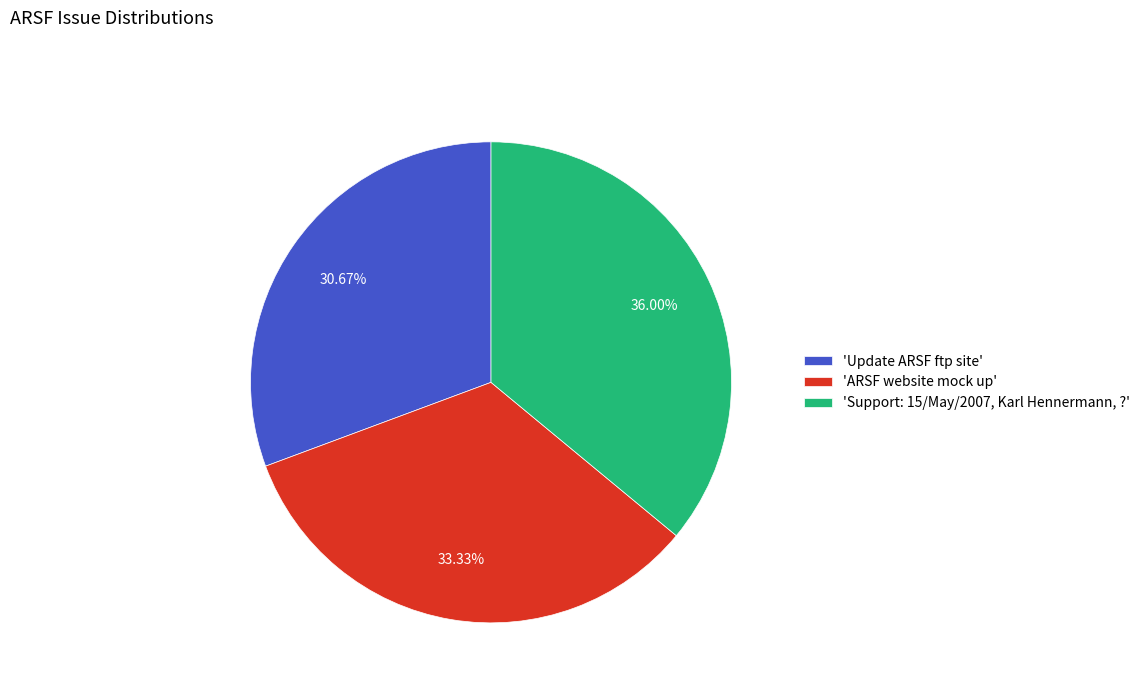

To the nearest percent, what is the average slice percentage?

33%